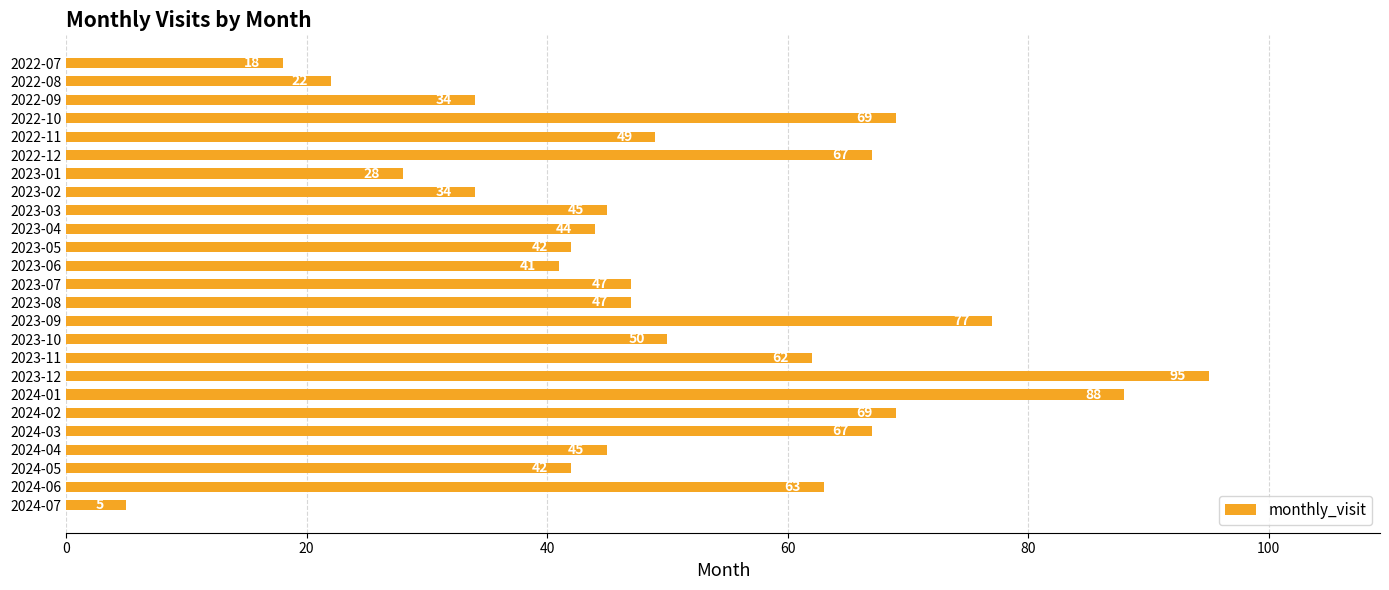

At which label is the value closest to 50?

2023-10